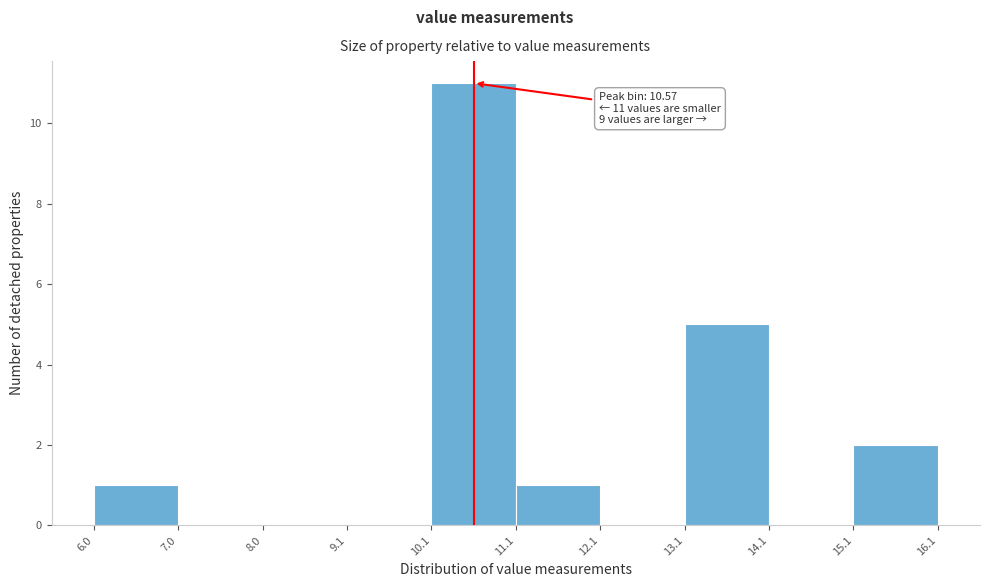

Which range on the x-axis has the tallest bar?

10.1 to 11.1